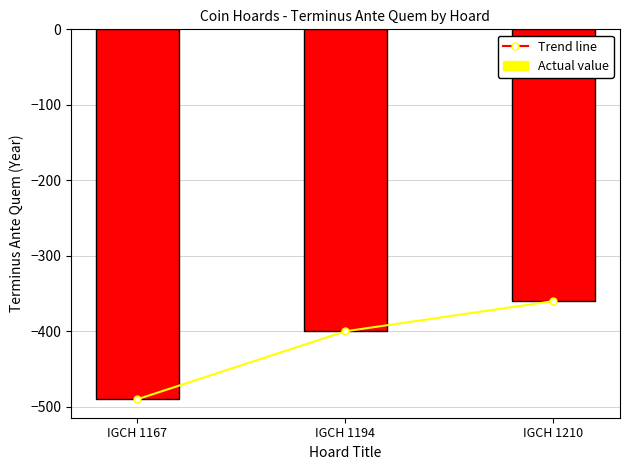

What is the approximate value of Actual value at IGCH 1167, to the nearest 50?

-500